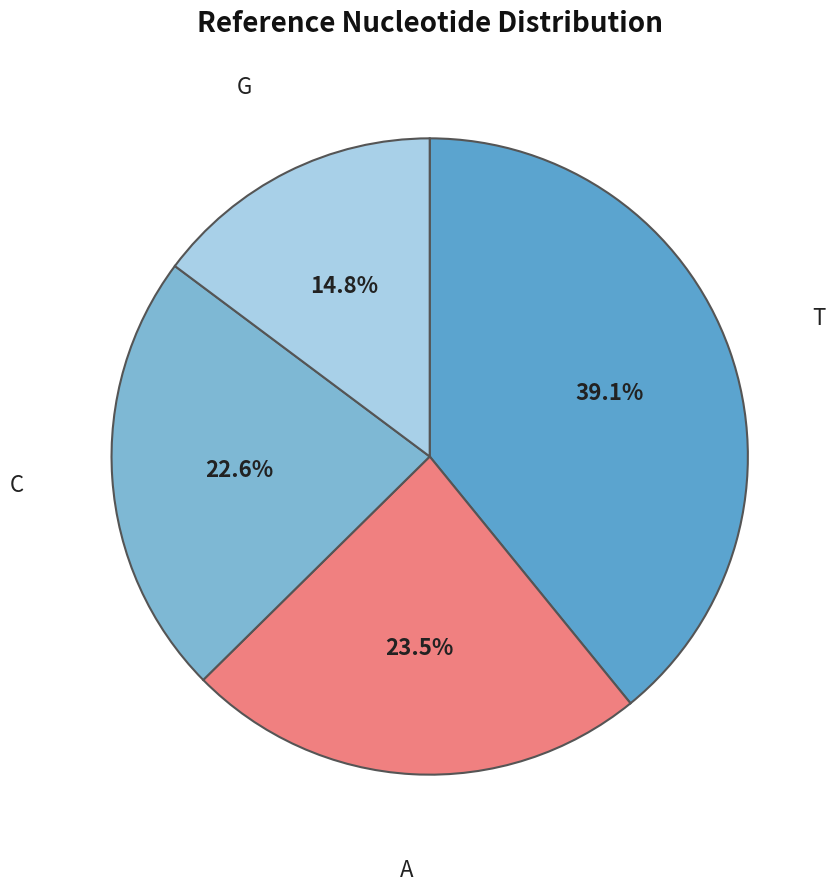

Combined, do G and A account for over 50%?

No